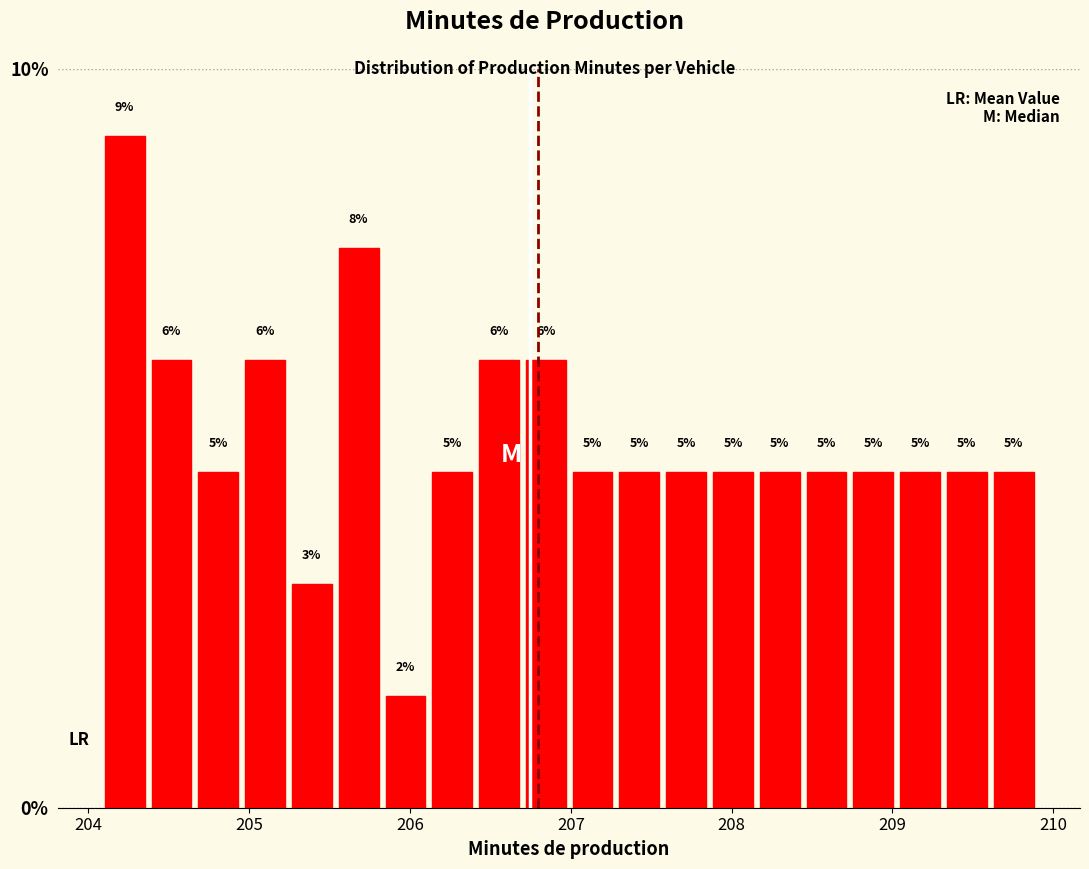

Read against the x-axis, roughly where is the centre of the tallest bar?

204.2